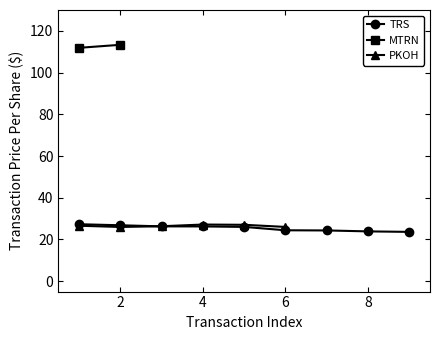

True or false: TRS has a value of 26.2 at 4.

True